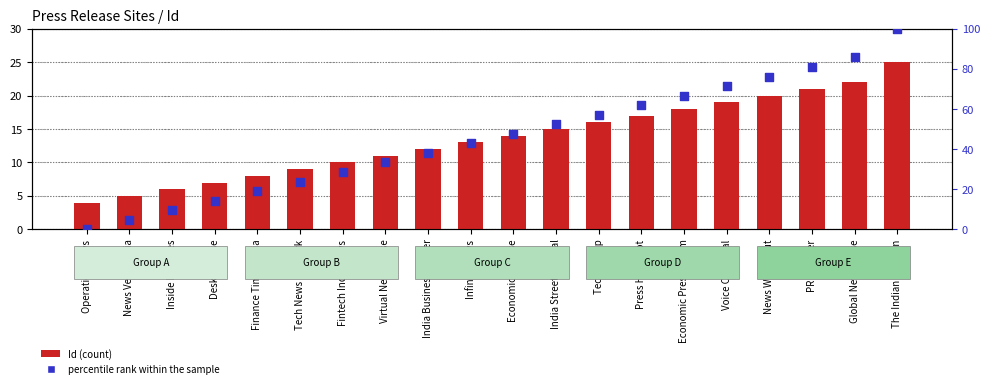

Which series contains the highest Y value?

percentile rank within the sample